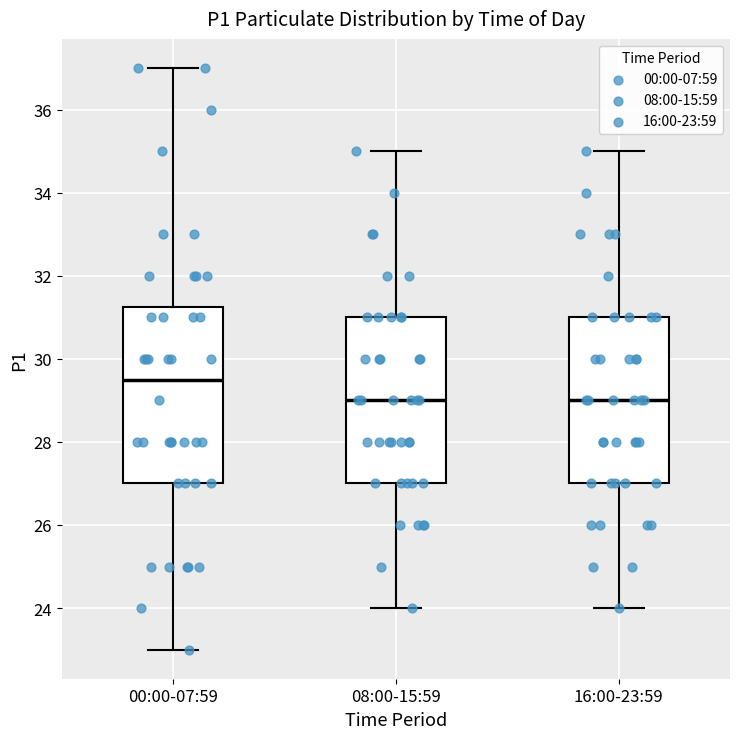

Comparing the boxes themselves (not the whiskers), which one is the tallest?

00:00-07:59